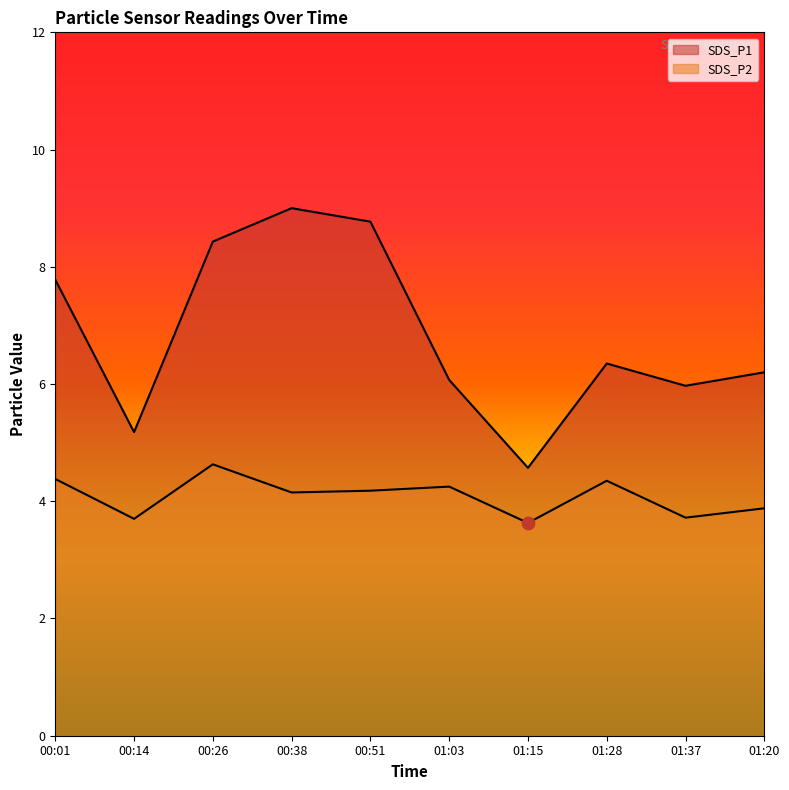

Is the value of SDS_P1 at 01:37 greater than the value of SDS_P2 at 01:37?

Yes